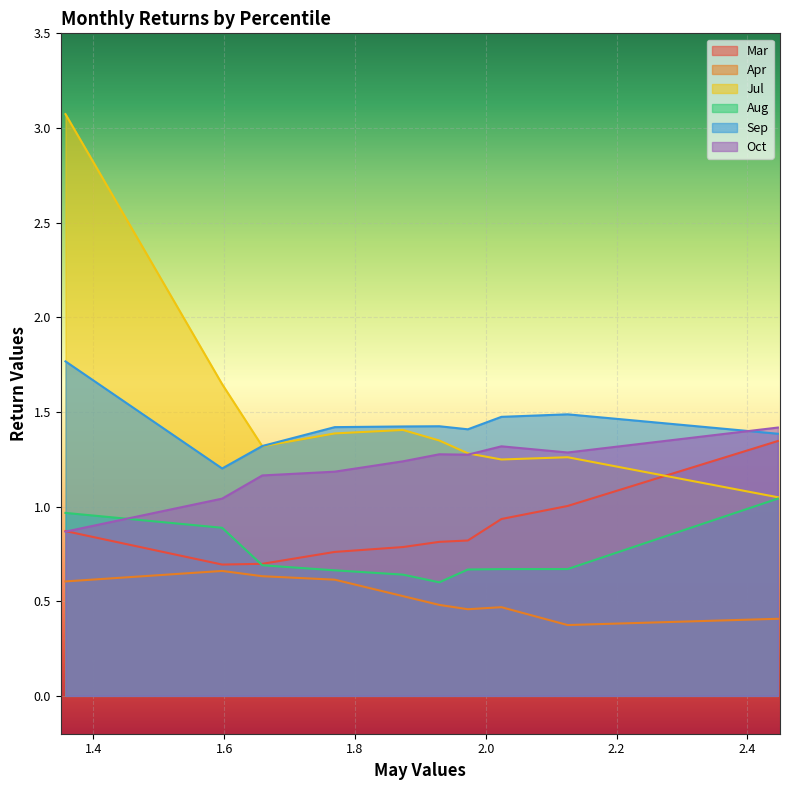

Which series has the largest range (max minus min)?

Jul